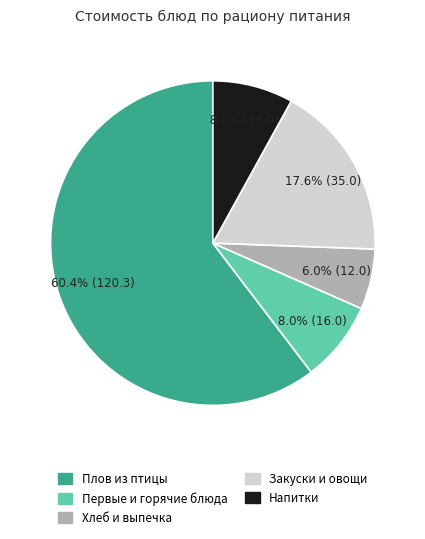

Is there any slice that represents more than half of the pie?

Yes